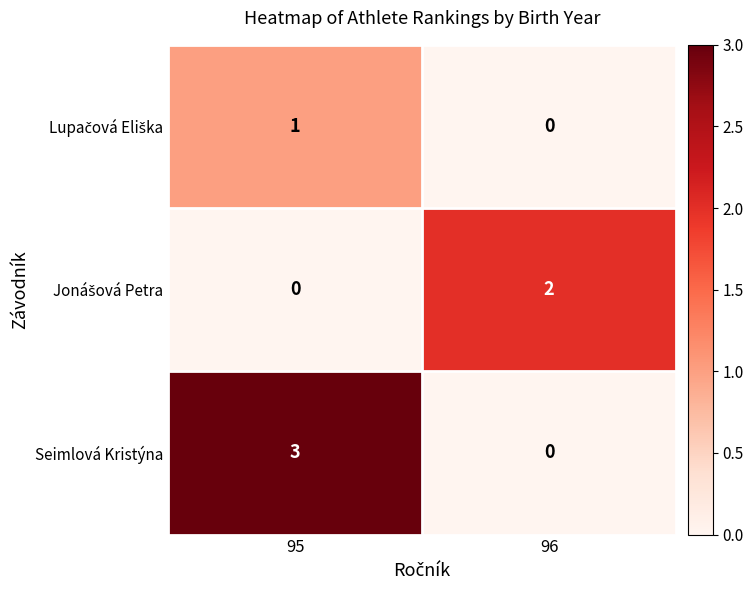

What is the difference between the maximum and minimum values in the Seimlová Kristýna series?

3